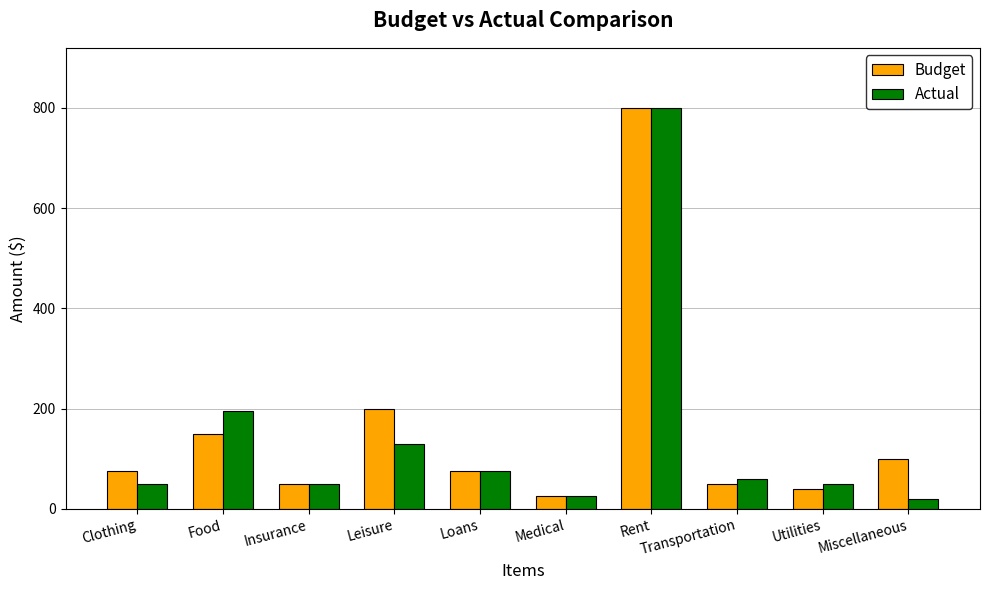

How many bars are there in total?

20